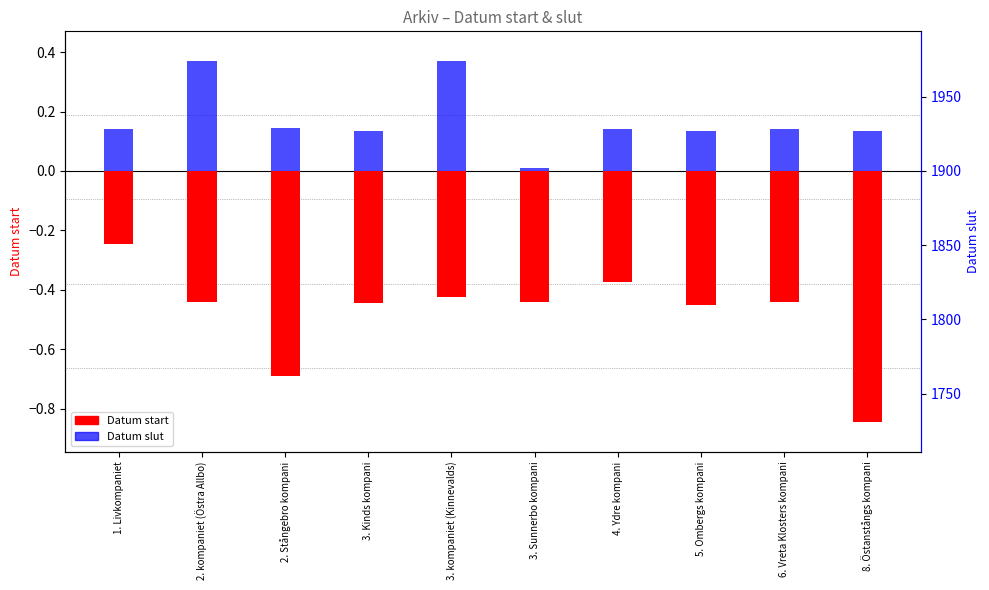

What is the value of the Datum start bar at the 3rd from the left?

-0.7